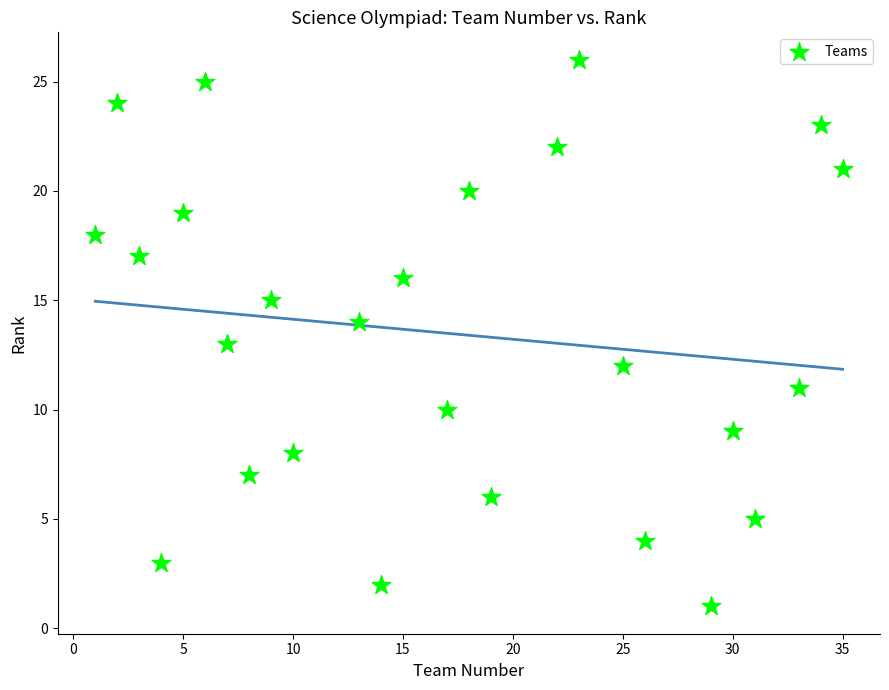

What is the range of X values (max minus min)?

34